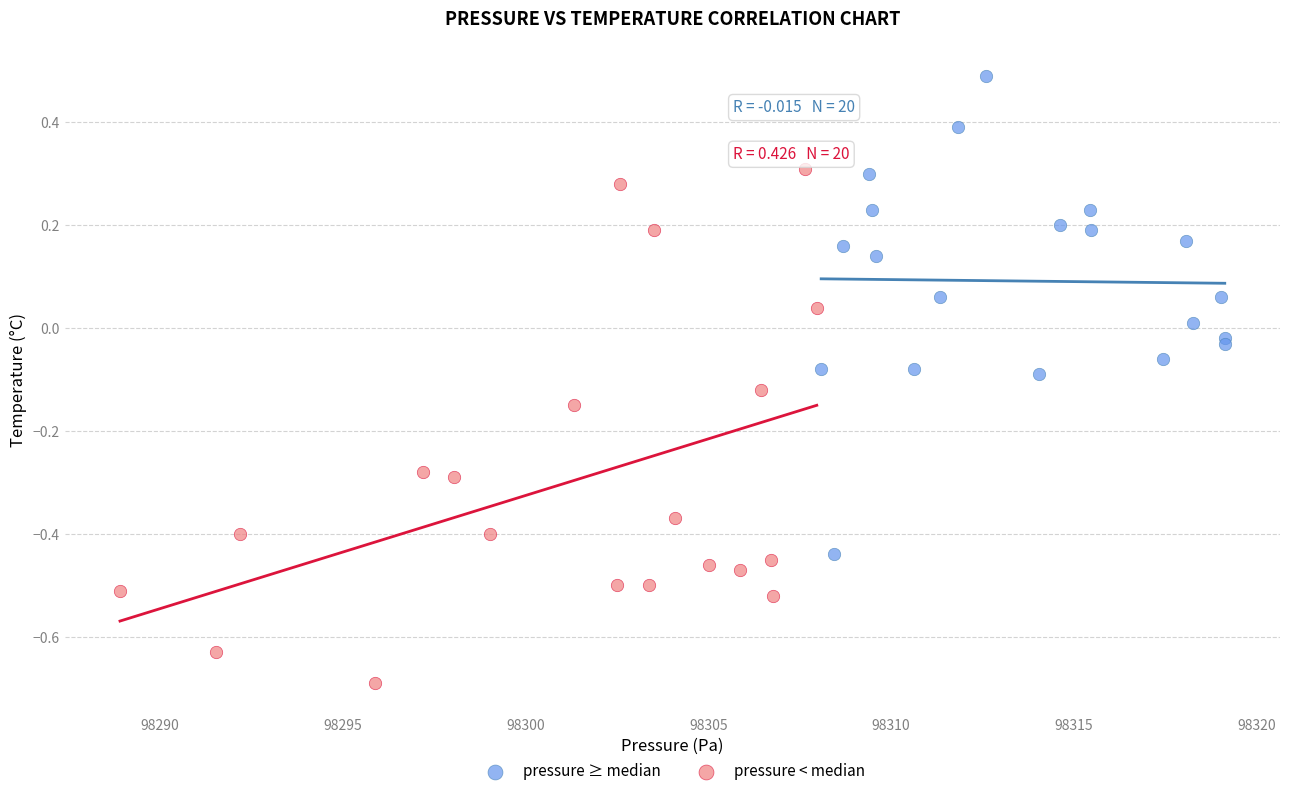

Which series reaches the minimum Y coordinate?

pressure < median